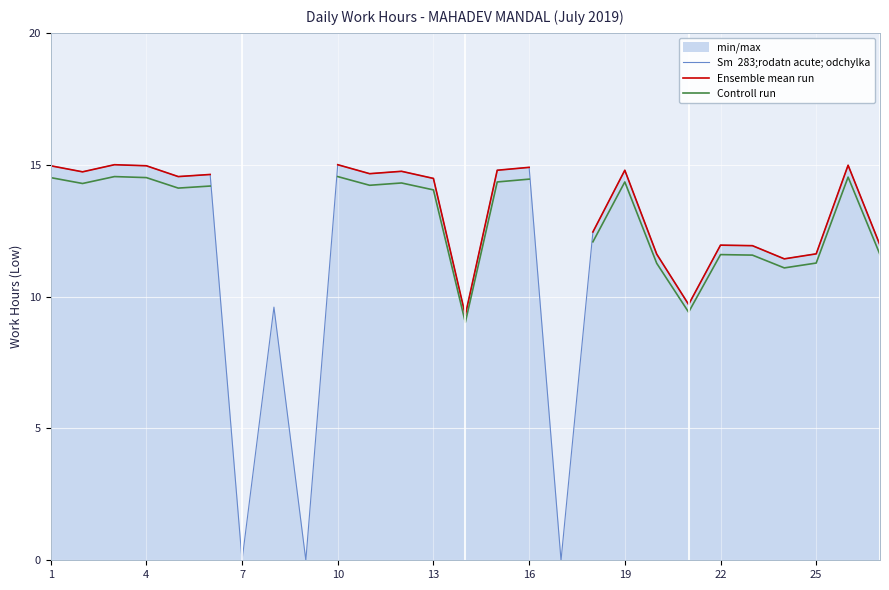

How many interior local valleys does the Controll run series have?

6